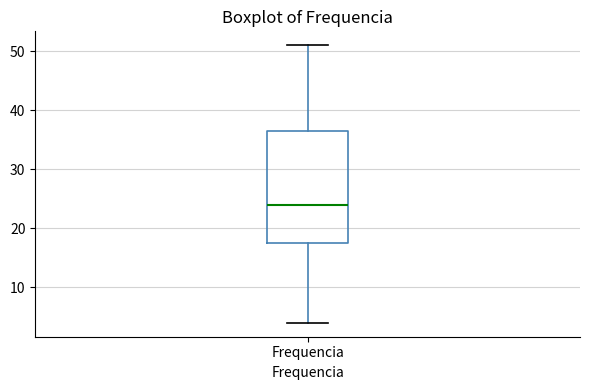

Where does the median line of the box for Frequencia sit on the y-axis? The values are not printed on the chart, so give them approximately, as read against the axis.

24